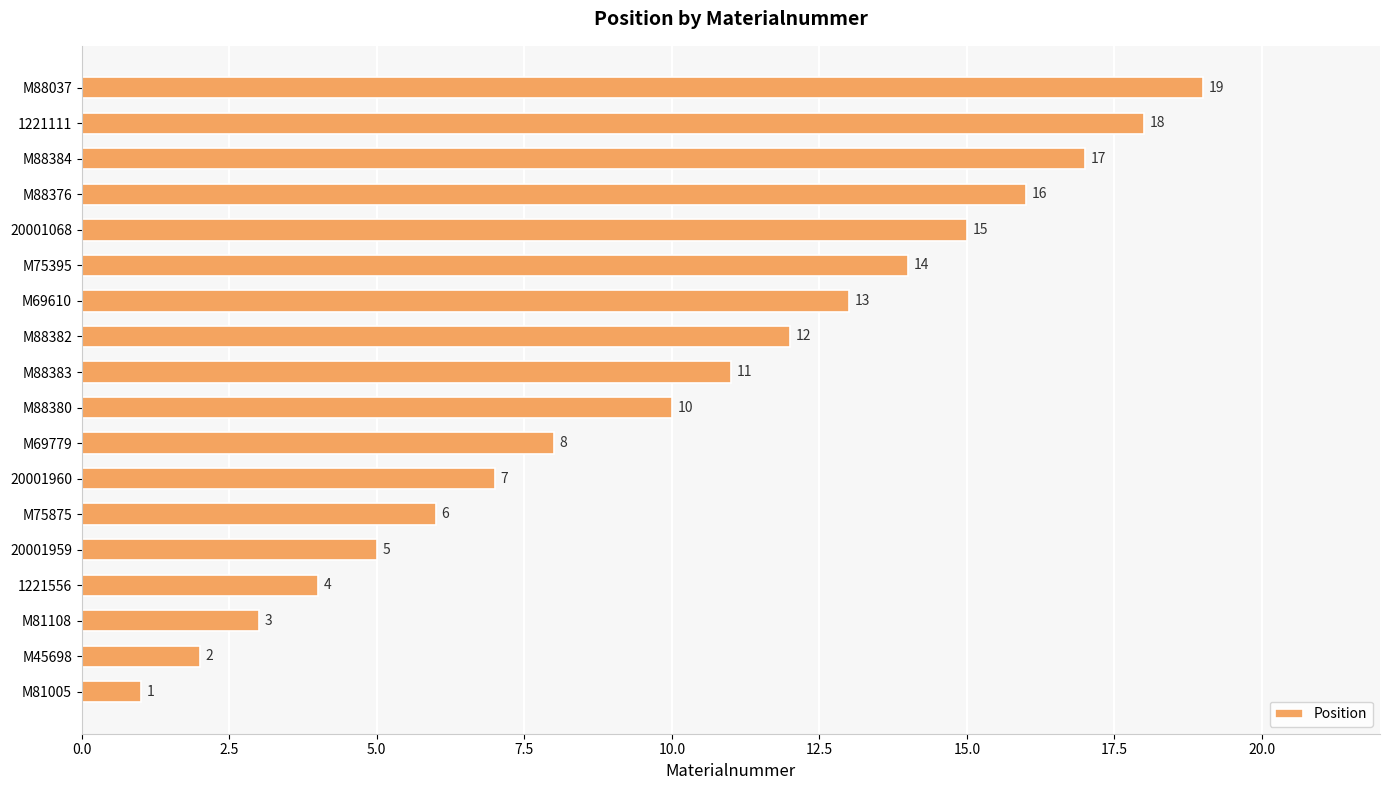

Count the number of data series in this chart.

1